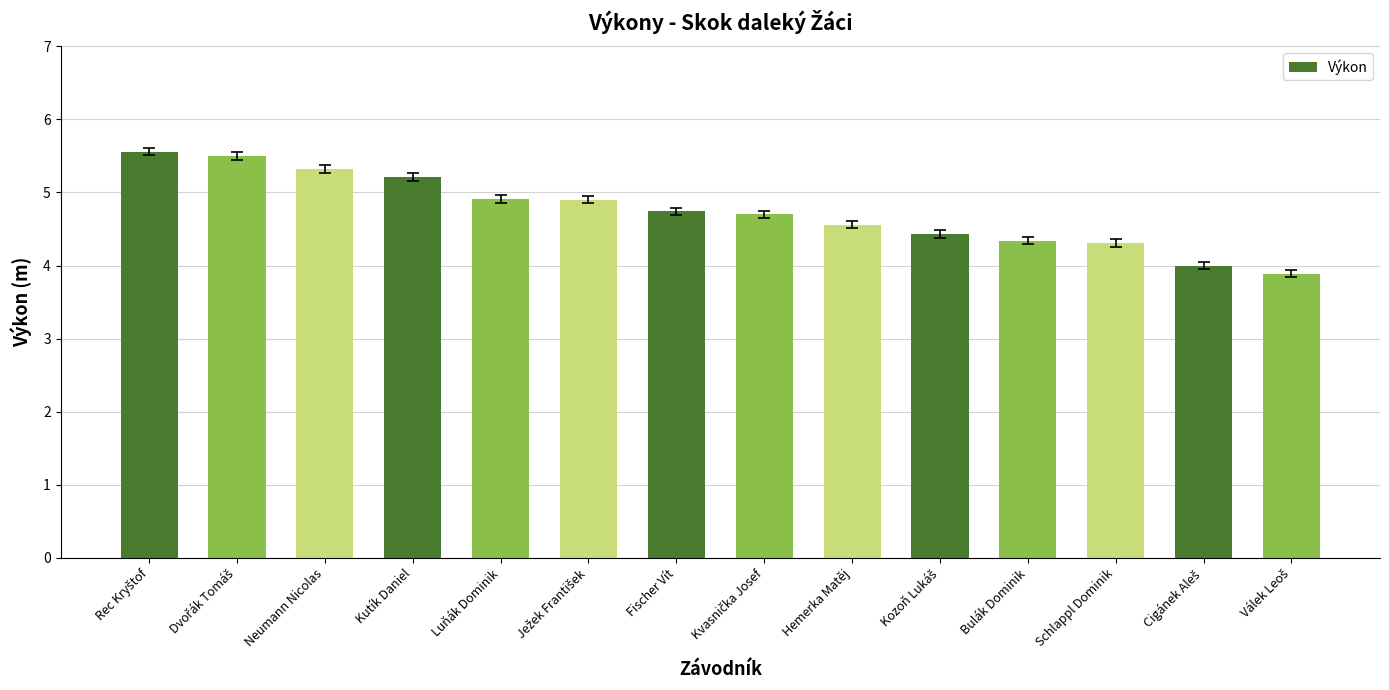

Does the chart contain stacked bars?

No